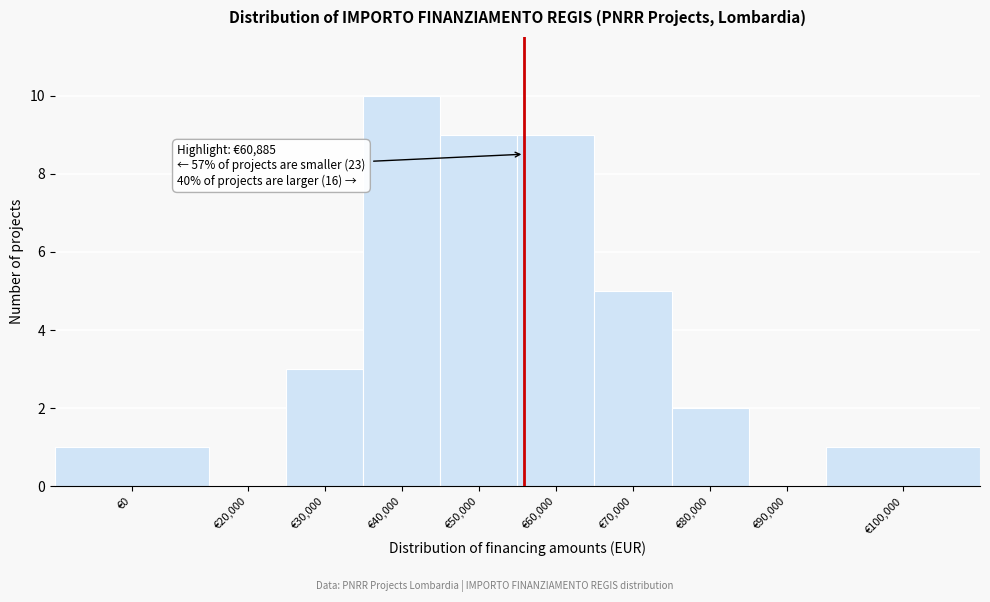

Reading left to right, what are all the values shown in this chart?

€0=1	€20,000=0	€30,000=3	€40,000=10	€50,000=9	€60,000=9	€70,000=5	€80,000=2	€90,000=0	€100,000=1